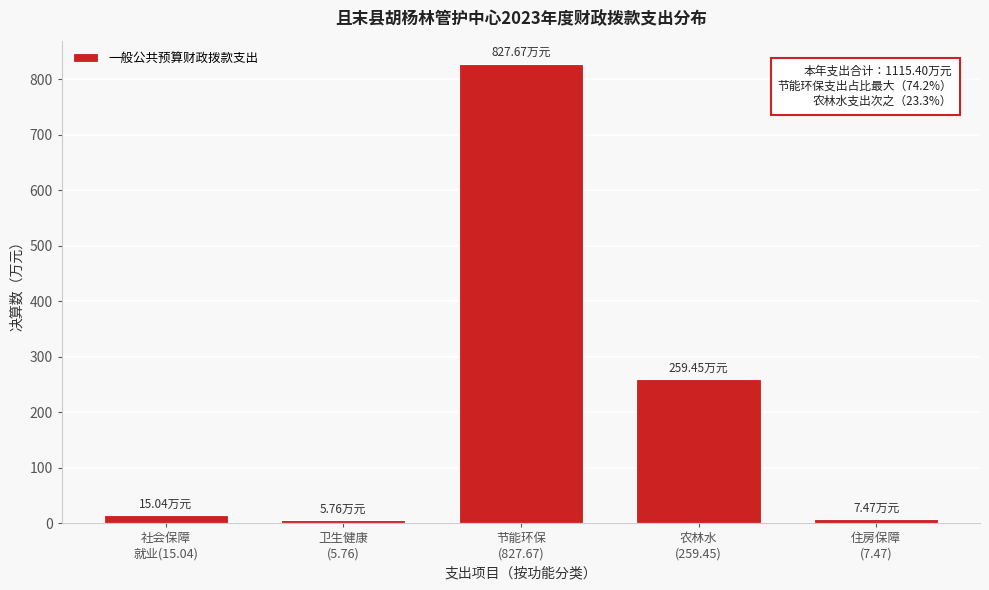

What is the difference between the maximum and minimum values?

821.9